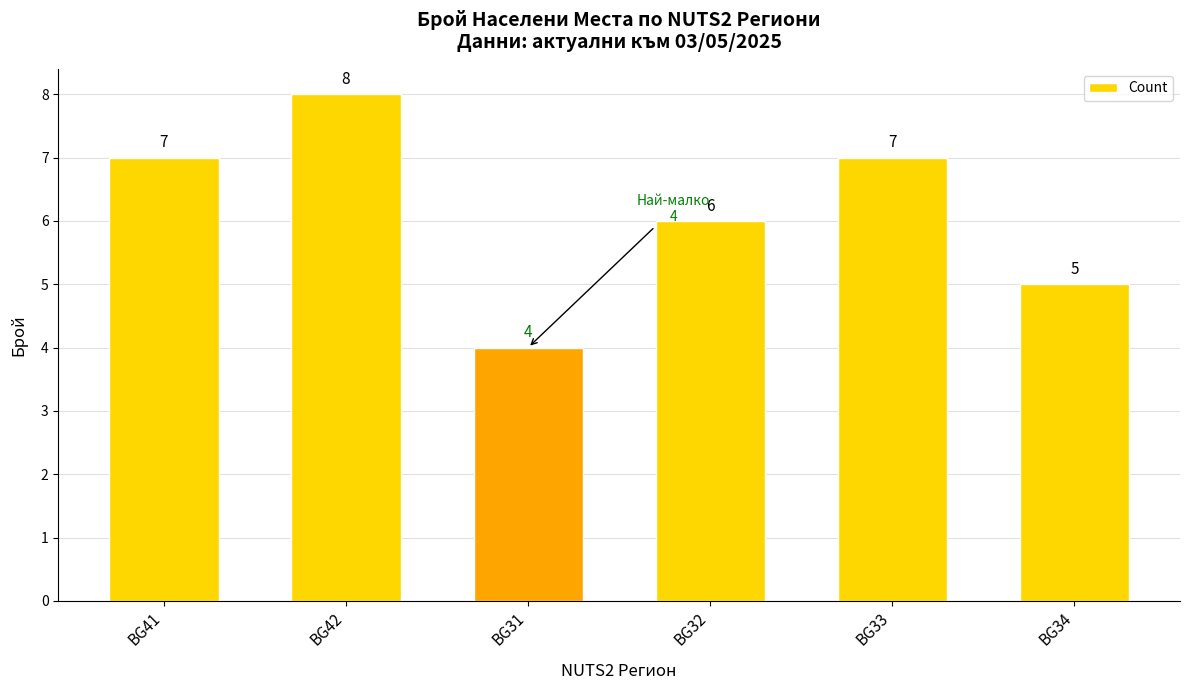

The chart shows a value of 4 at BG31. True or false?

True